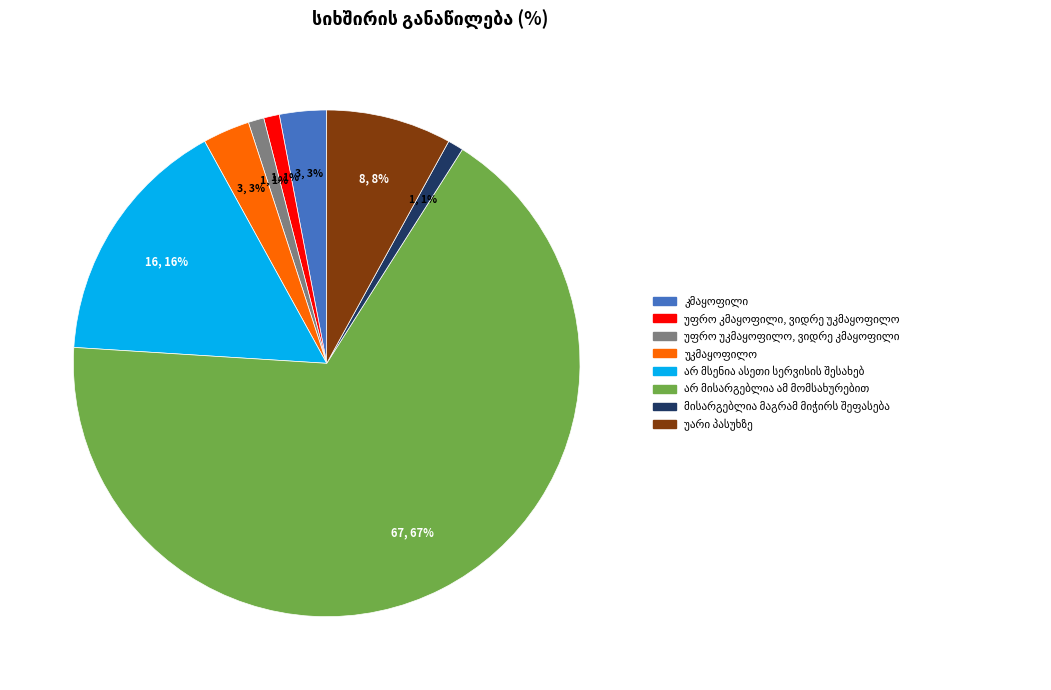

To the nearest percent, what is the difference between the largest and smallest slice percentages?

66%